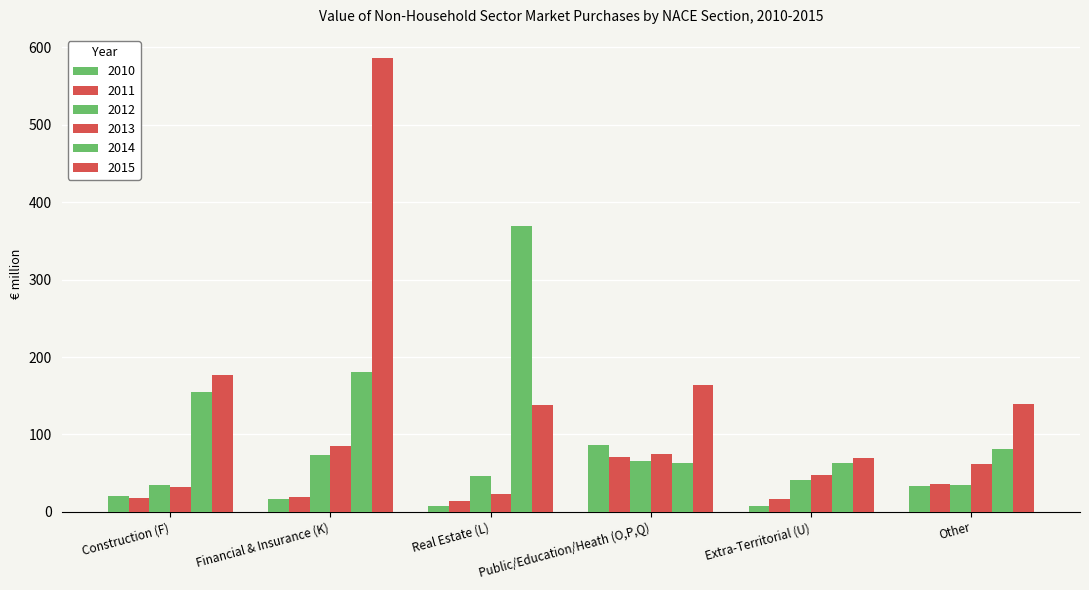

Which series has the widest spread of values?

2015